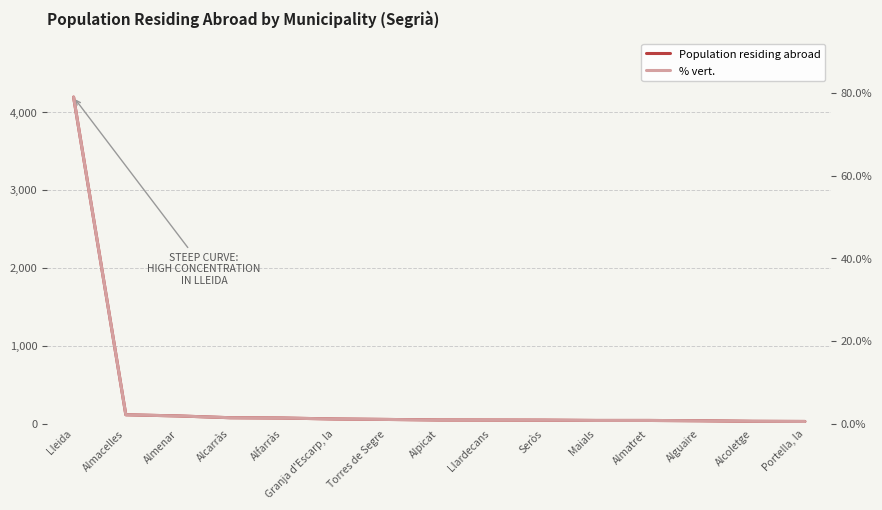

True or false: % vert. has more than 2 points higher than both neighbors.

False